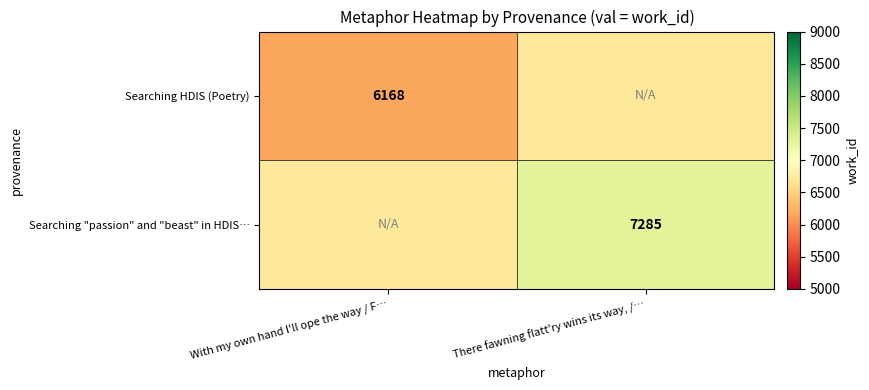

Is it true that Searching HDIS (Poetry) equals 6168.0 at With my own hand I'll ope the way / F…?

True